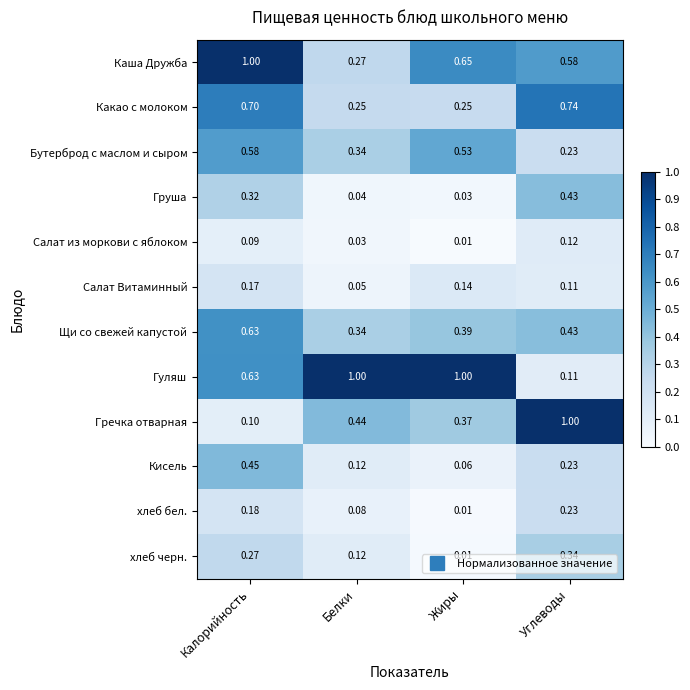

Which series has the largest range (max minus min)?

Гречка отварная